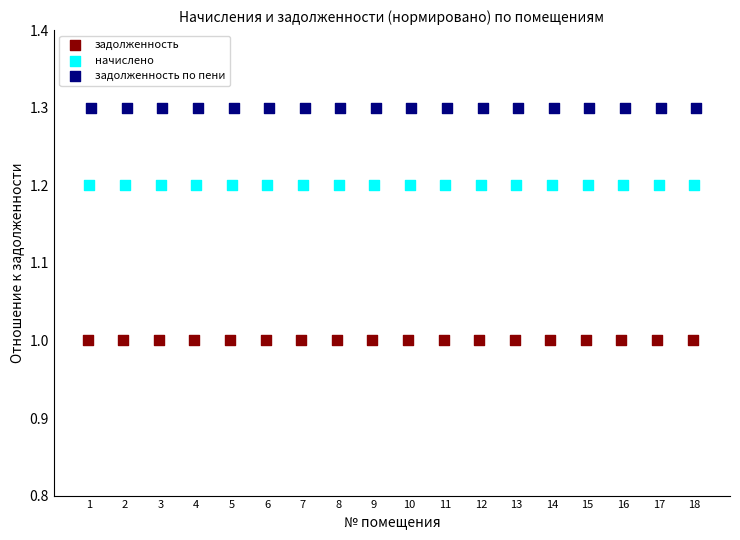

Which series contains the lowest Y value?

задолженность